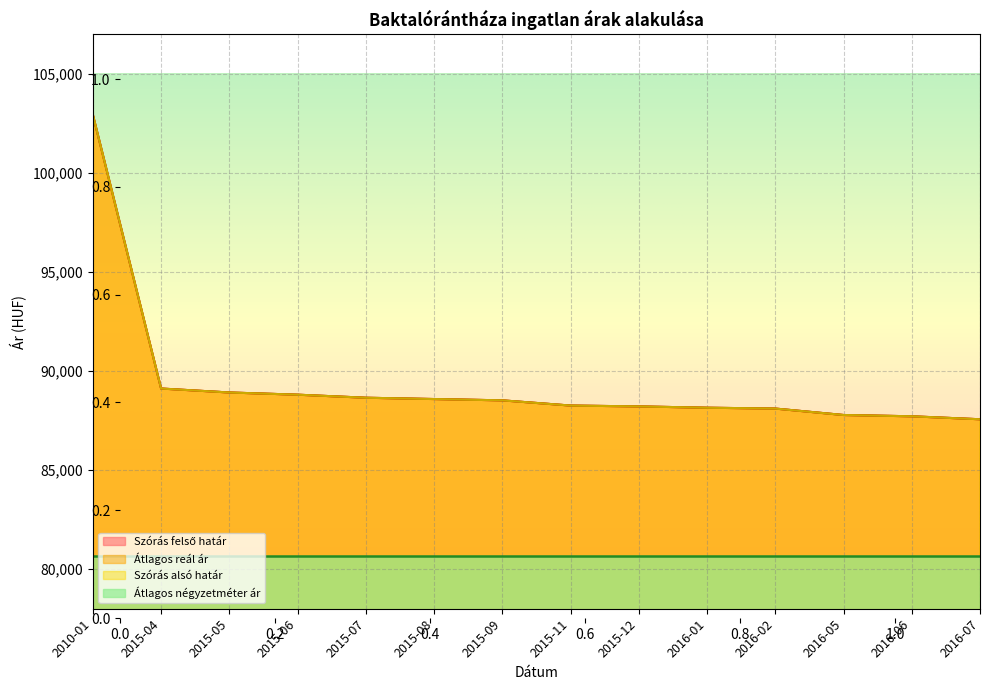

What is the label of the 5th point from the left?

2015-07